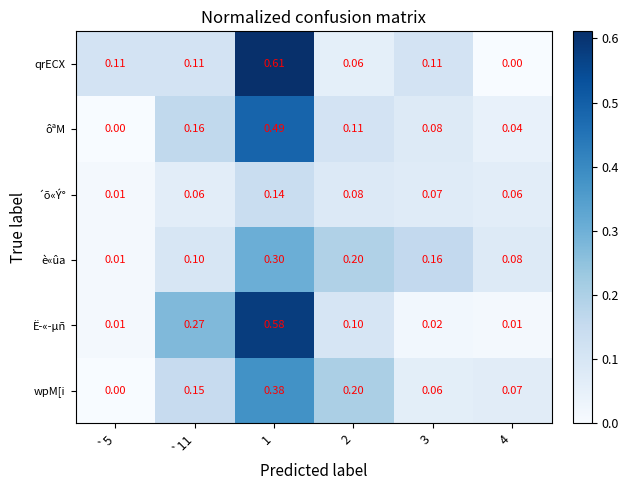

Which series changed the most between 3 and 4?

qrECX